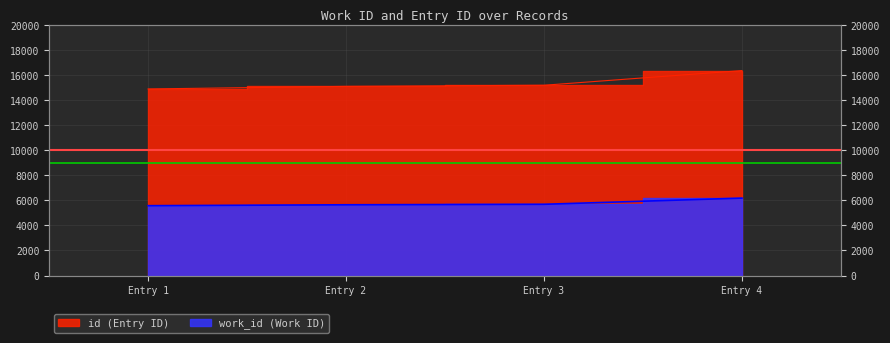

Reading left to right, transcribe all the data shown in this chart.

work_id: 5574	5647	5685	6179
id: 14889	15094	15184	16355